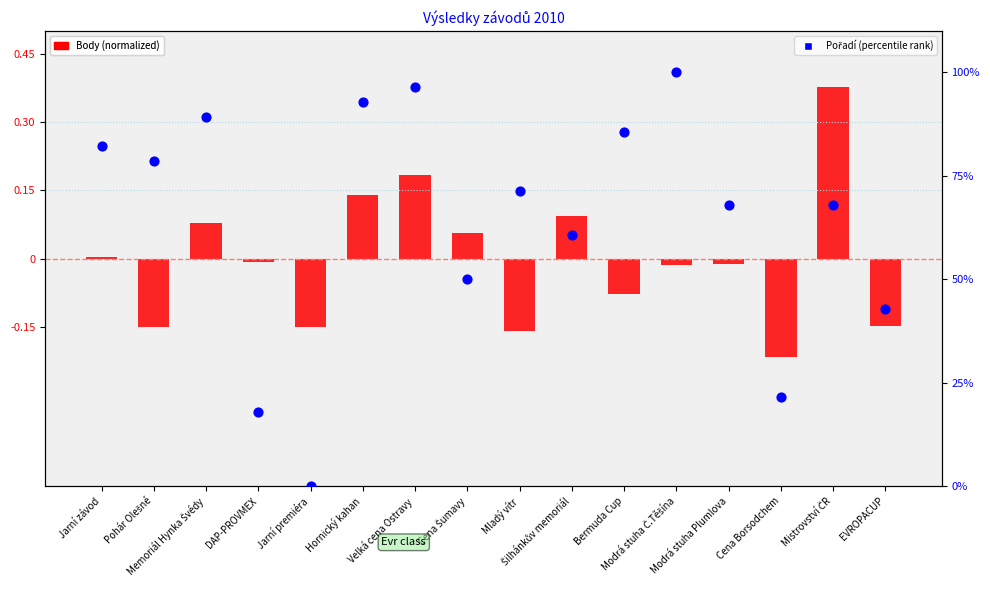

Which series has the largest Y range (max minus min)?

Pořadí (percentile rank)